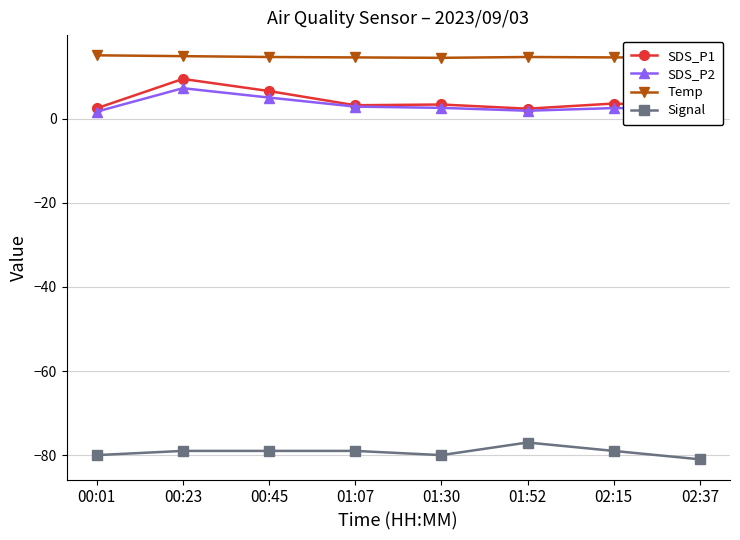

What is the label of the 1st point from the left?

00:01